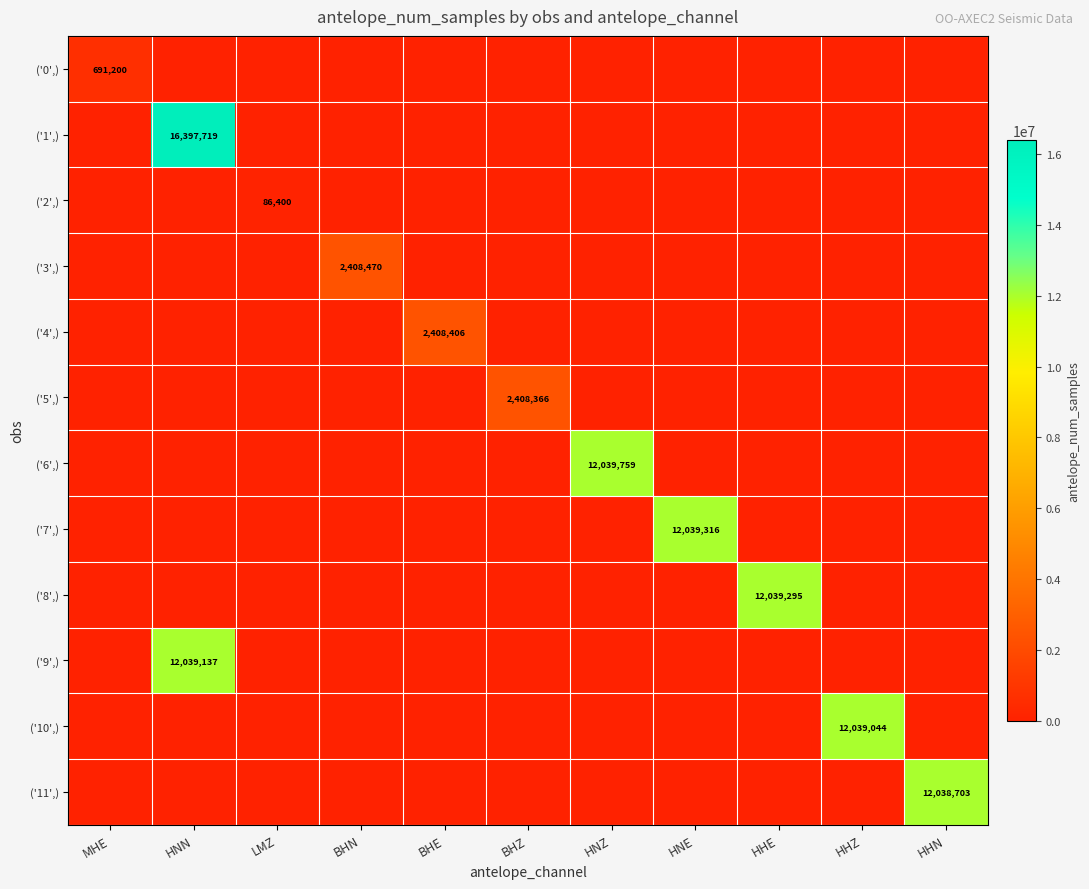

The value of ('2',) at LMZ is 152132. True or false?

False